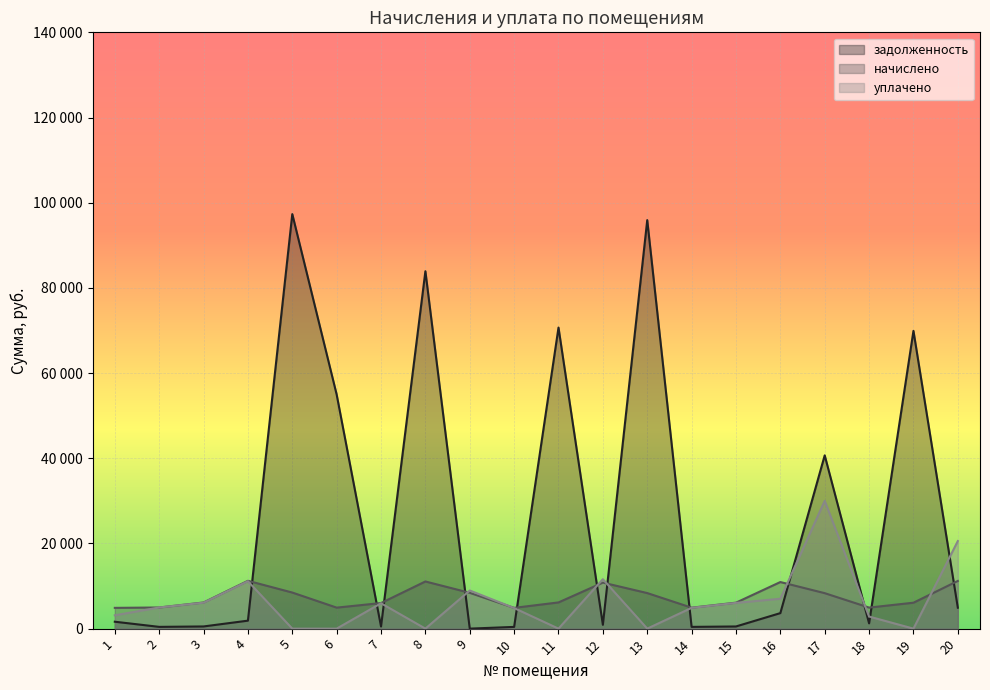

The уплачено series shows 17592.4 at 4. True or false?

False